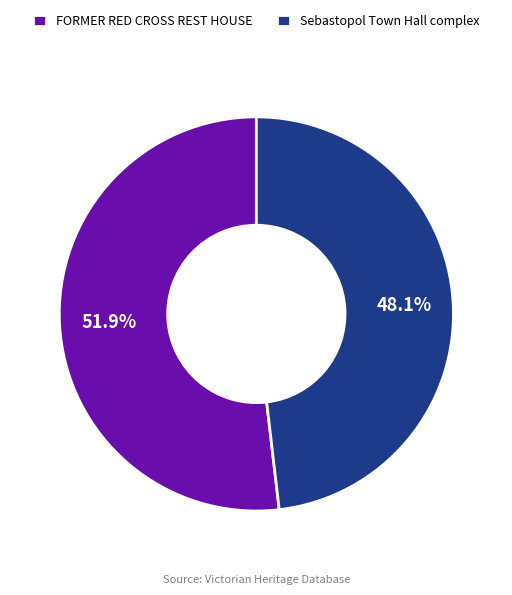

What percentage is the FORMER RED CROSS REST HOUSE slice, to the nearest percent?

52%